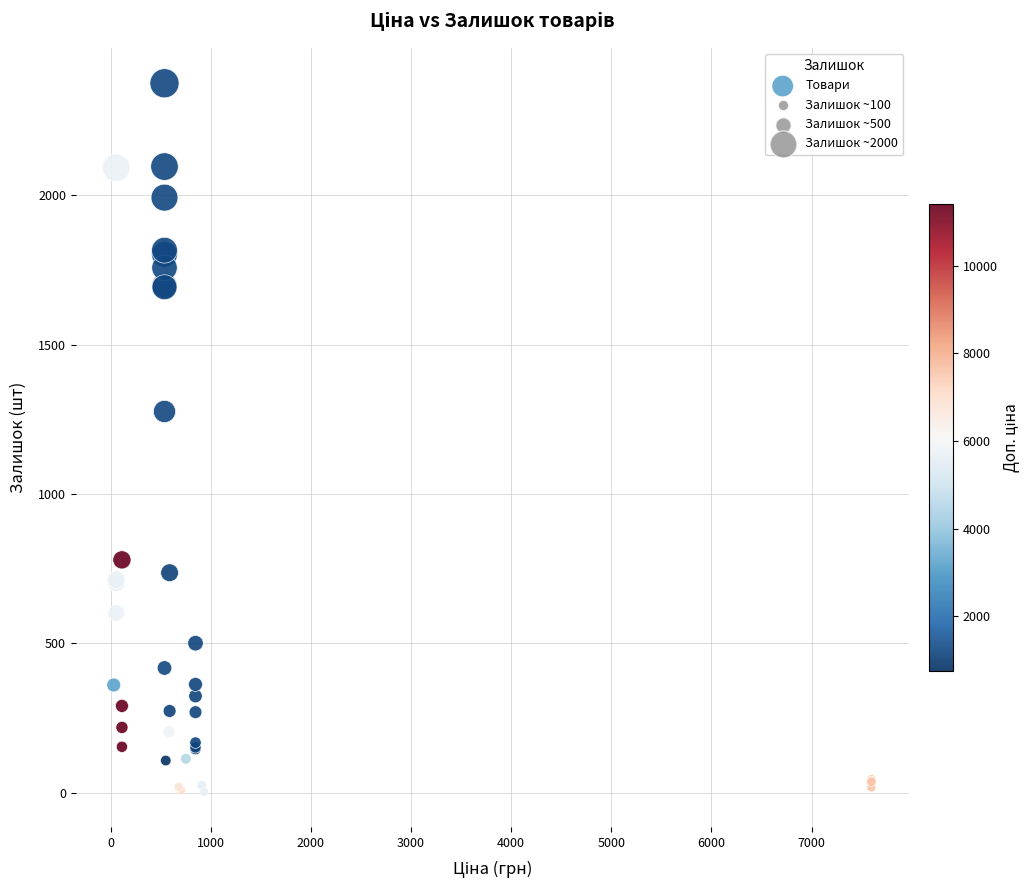

What Y value in the scatter plot is closest to 1188?

1276